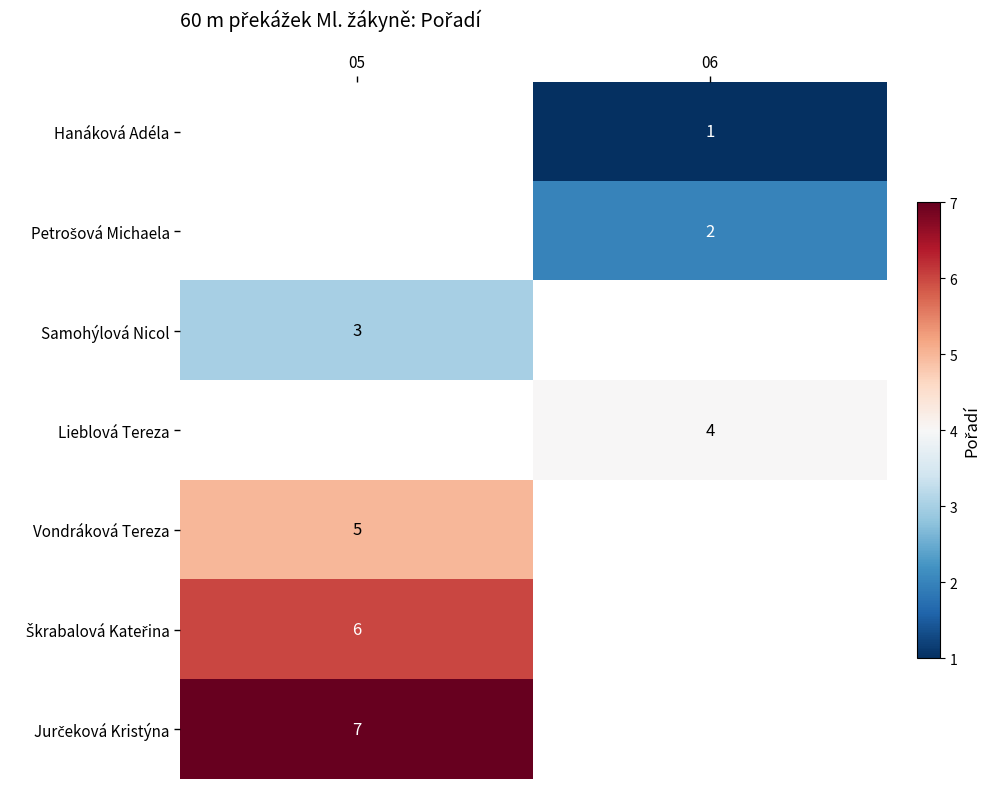

List the labels in order of Petrošová Michaela value, largest first.

05, 06